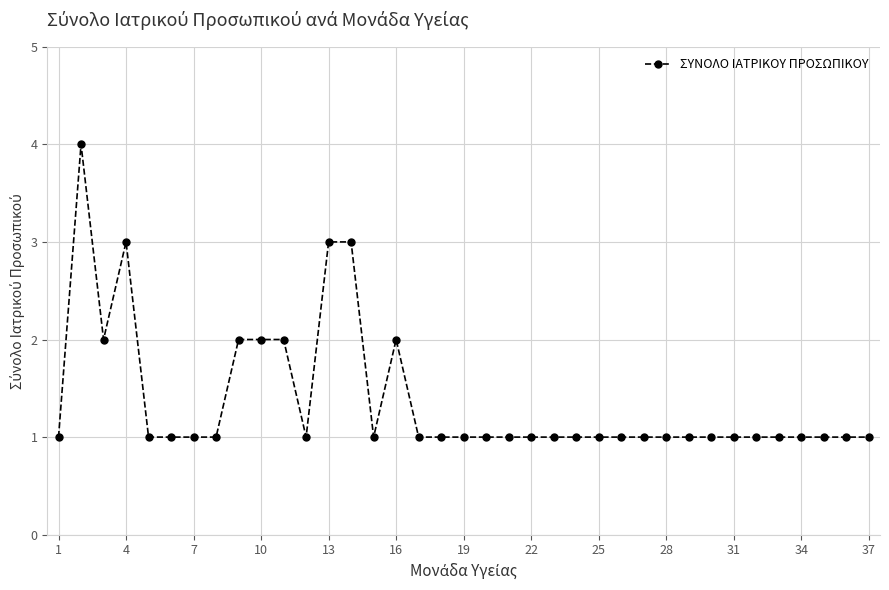

What is the minimum value shown in the chart?

1